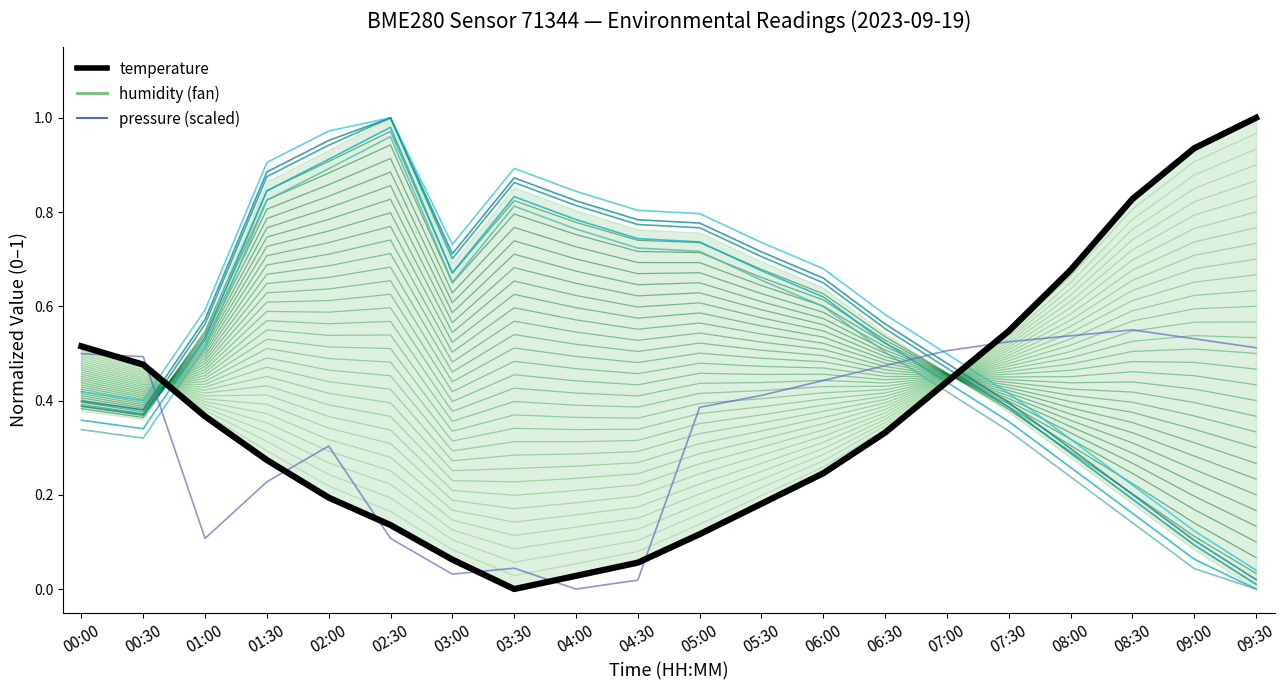

How many data points in temperature are above 0?

19